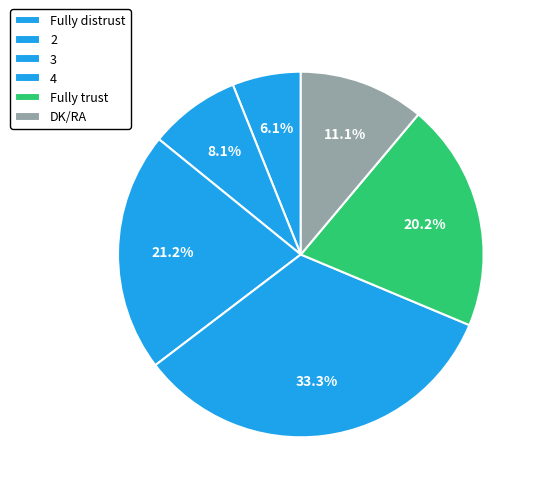

Between DK/RA and Fully distrust, which is larger?

DK/RA